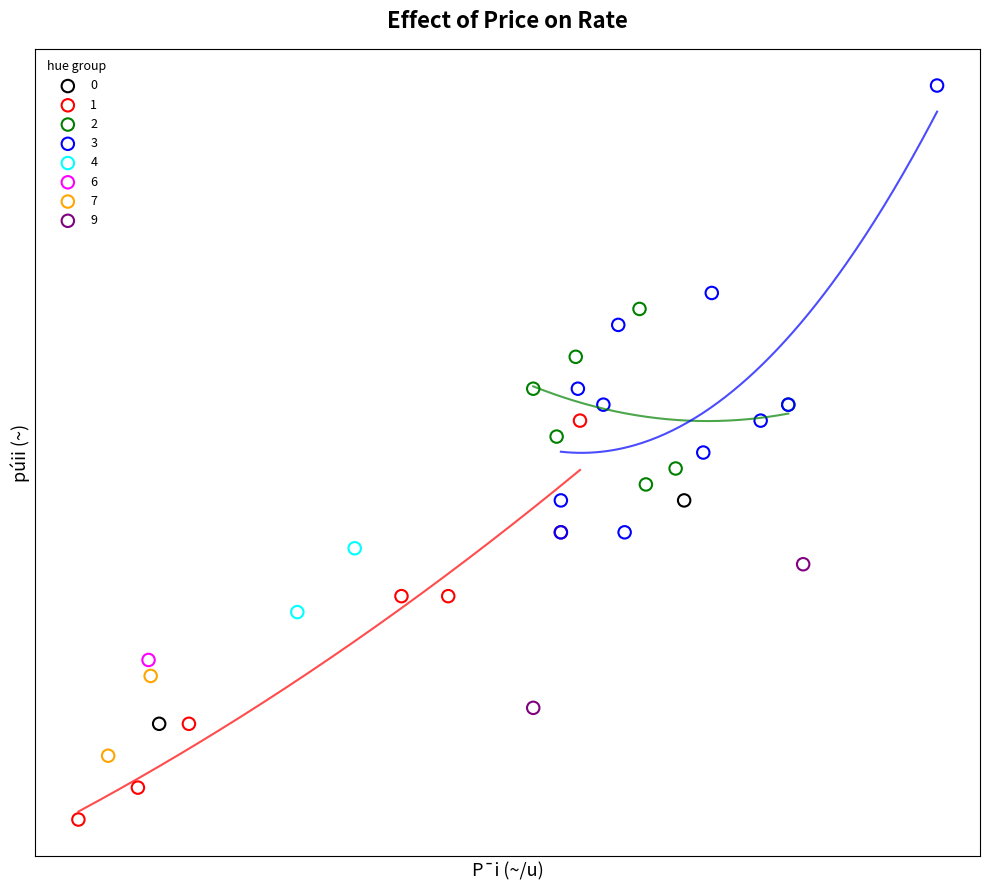

What are all the series names shown in the legend?

0, 1, 2, 3, 4, 6, 7, 9